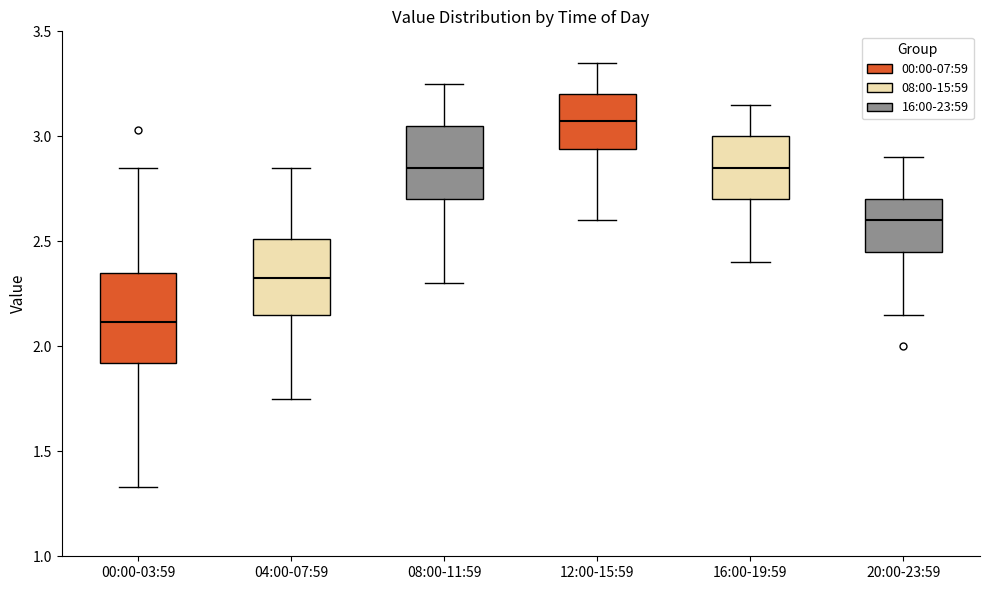

Which box has the highest median line?

12:00-15:59